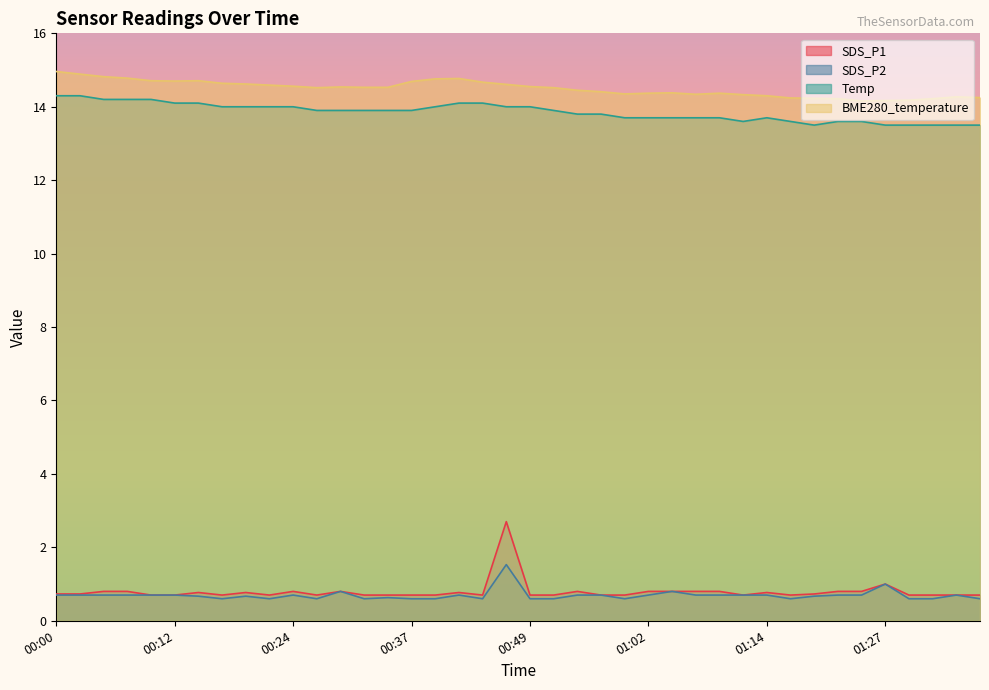

How many categories are shown in the chart?

40